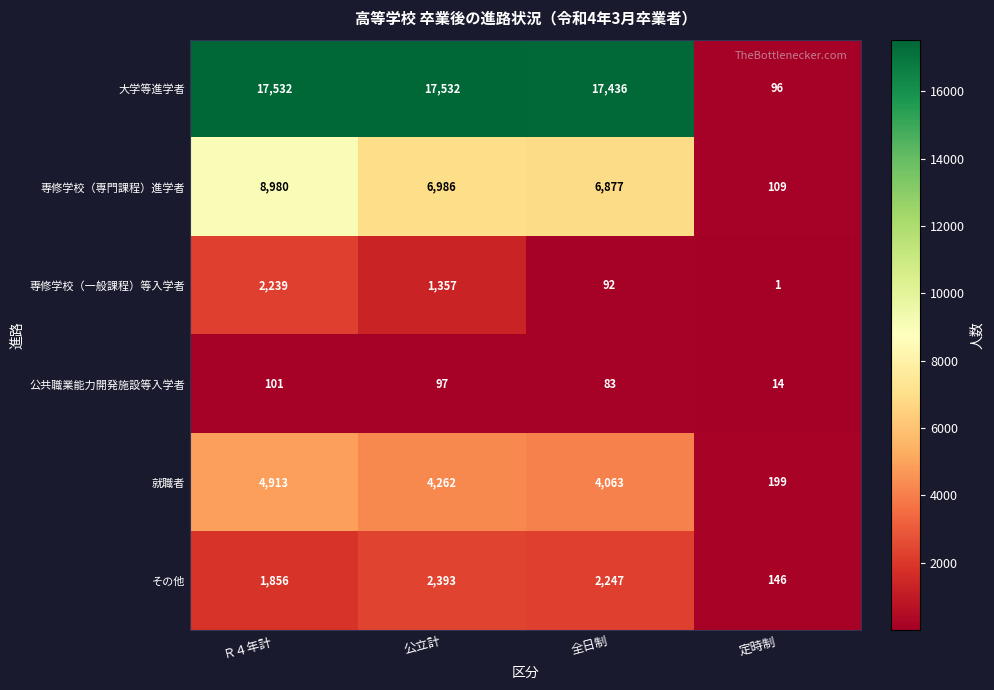

What is the difference between the second highest and second lowest values in the 大学等進学者 series?

96